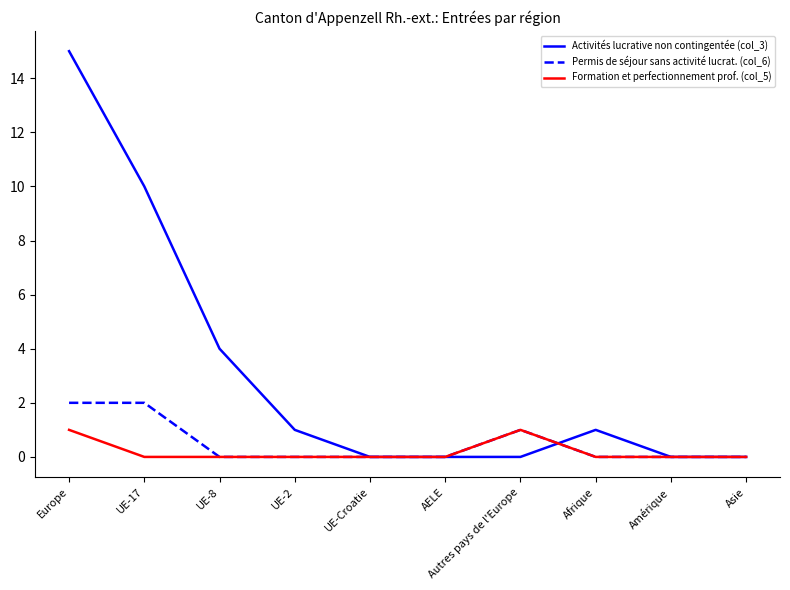

What position from the right is UE-Croatie?

6